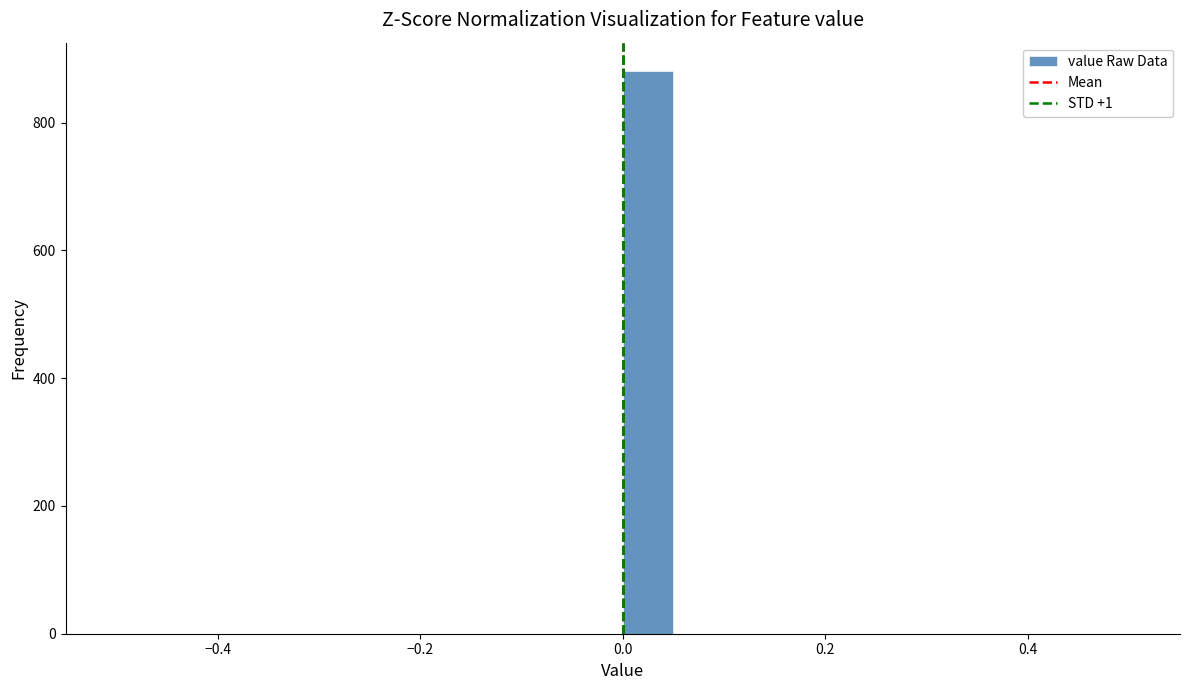

Around what value on the x-axis is the tallest bar? Give the approximate position of its centre, as read against the axis.

0.02